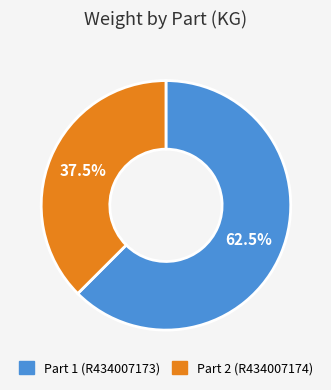

Rank the categories by value from lowest to highest.

Part 2 (R434007174), Part 1 (R434007173)